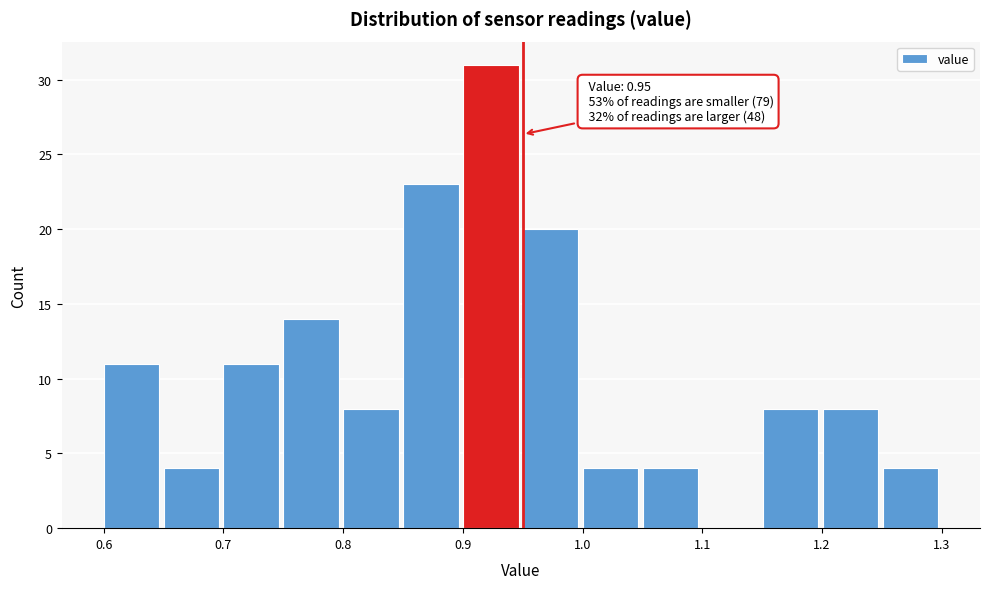

Over which range of the x-axis is the bar tallest?

0.90 to 0.95